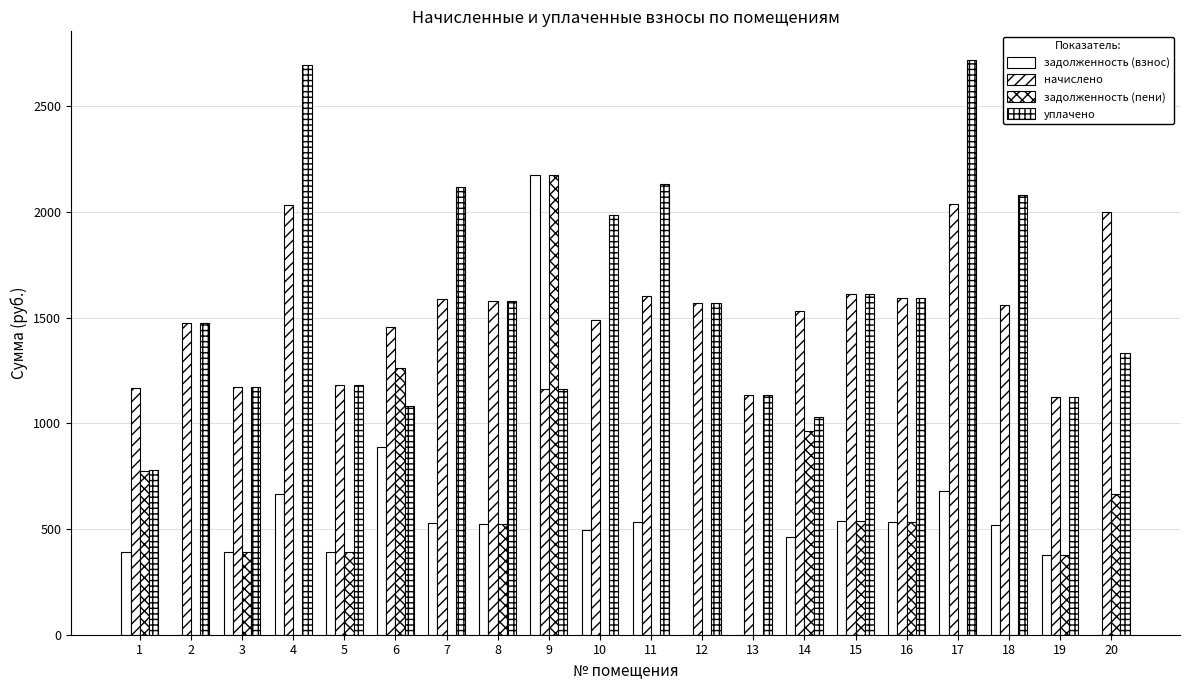

Count the number of data series in this chart.

4